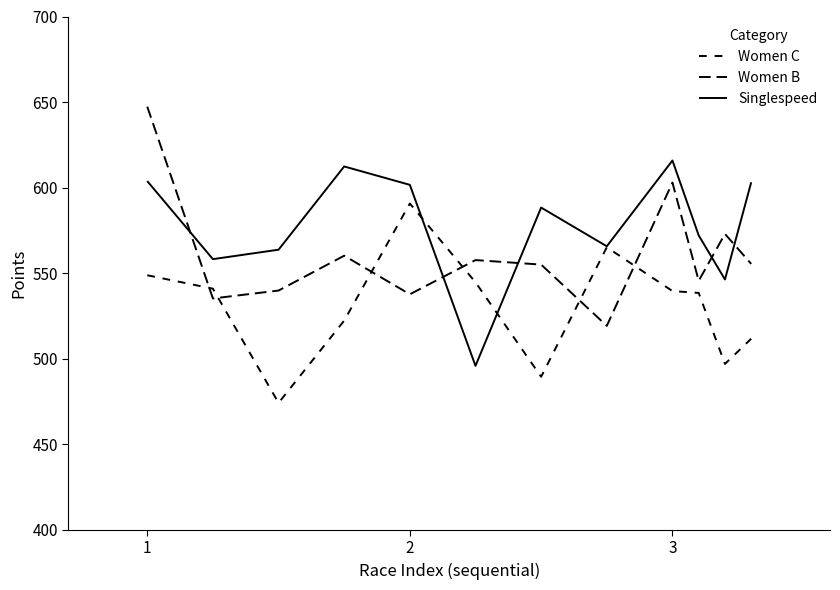

Reading right to left, what are all the values shown in this chart?

Women C: 511.7	496.9	538.4	539.5	565.1	489.4	544.7	590.7	522.3	474.2	540.9	548.8
Women B: 555.4	572.9	545.5	603.0	519.2	555.0	557.6	537.6	560.2	539.8	535.2	647.3
Singlespeed: 603.1	546.3	572.1	615.8	565.7	588.3	495.8	601.6	612.4	563.7	558.2	603.8